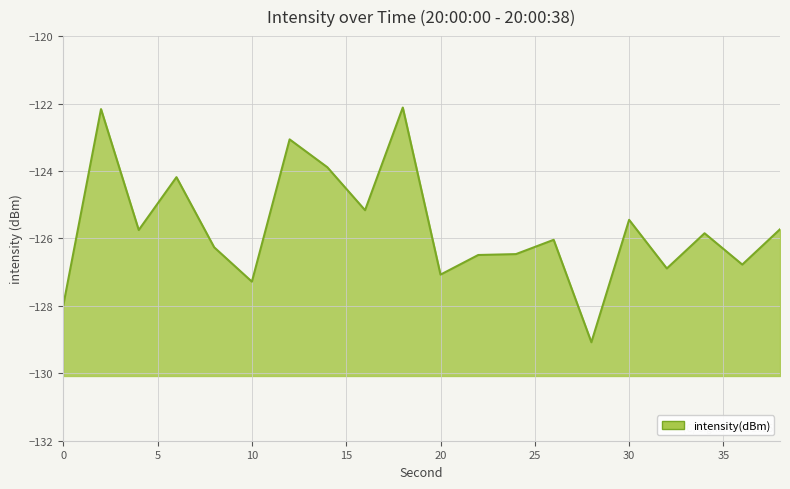

How many lines are shown in the chart?

1